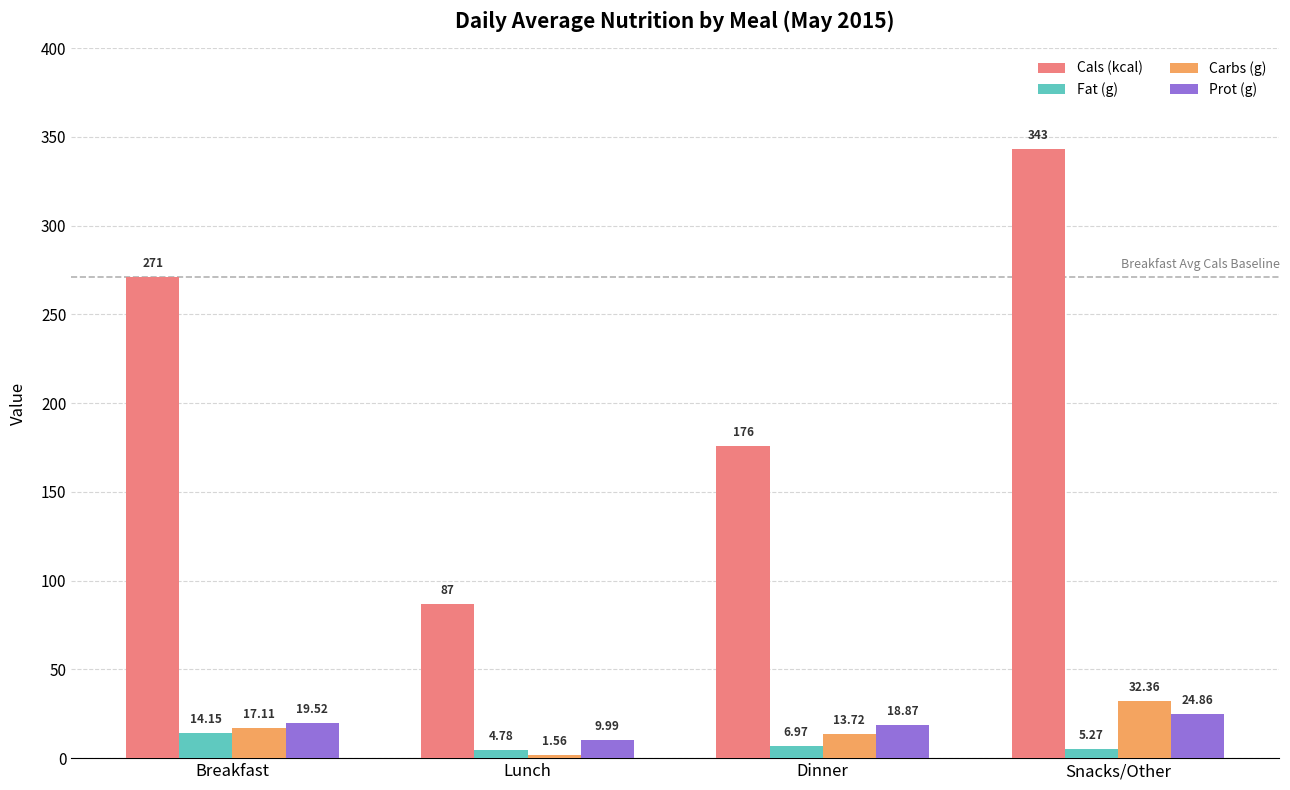

What position from the right is Dinner?

2